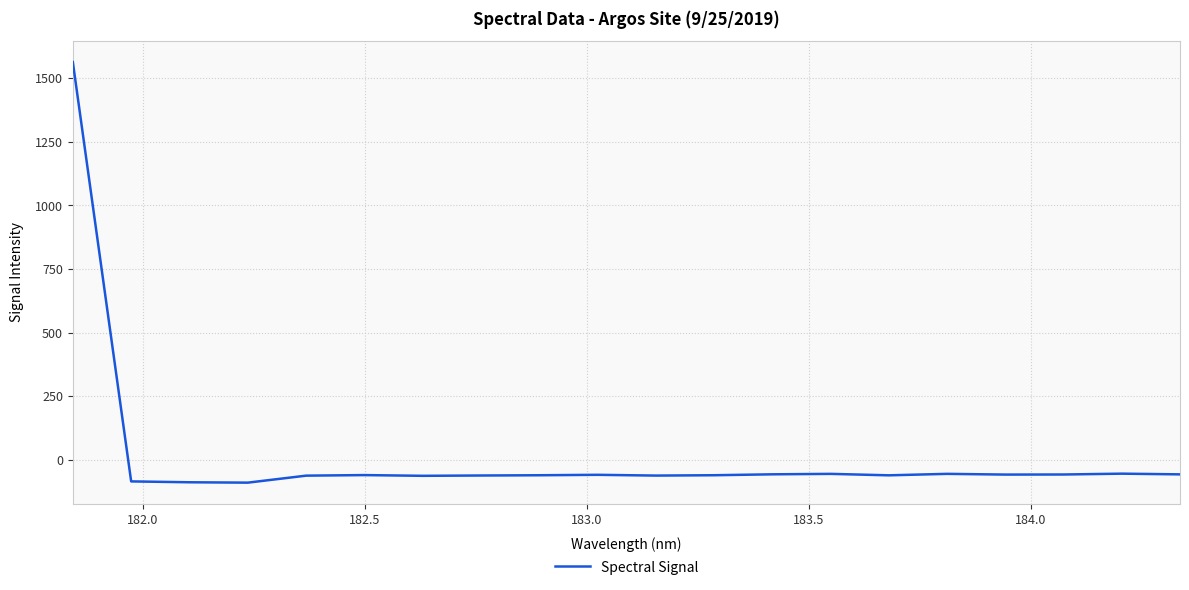

What is the maximum value shown in the chart?

1563.4